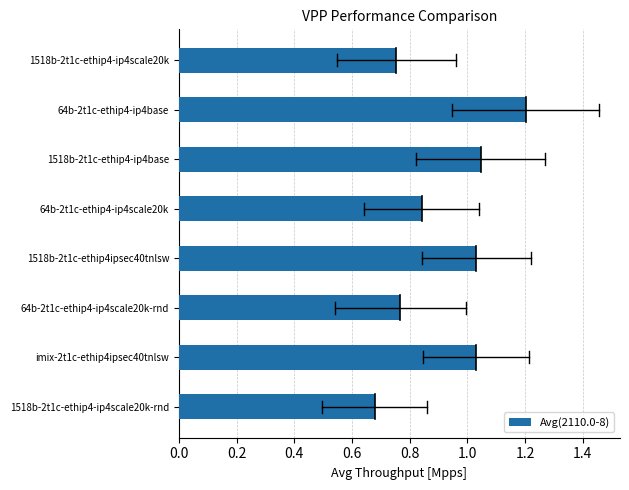

At which category does the chart reach its peak across all series?

64b-2t1c-ethip4-ip4base